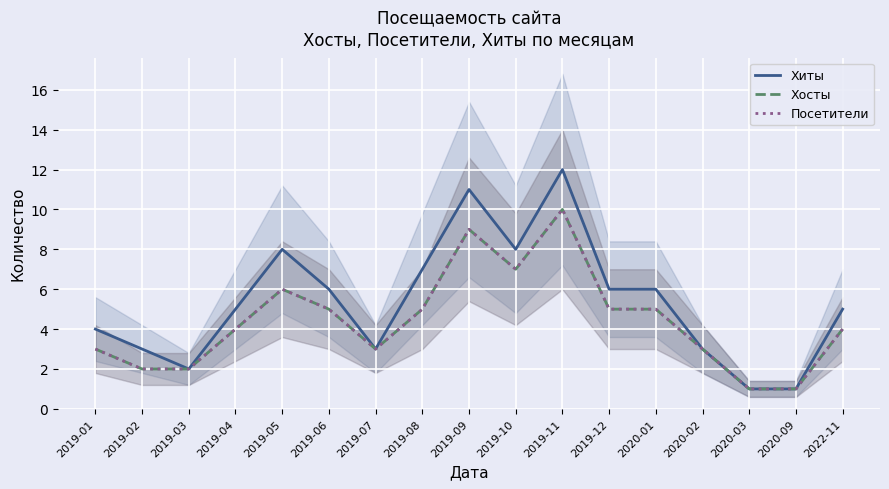

Which series has the widest spread of values?

Хиты